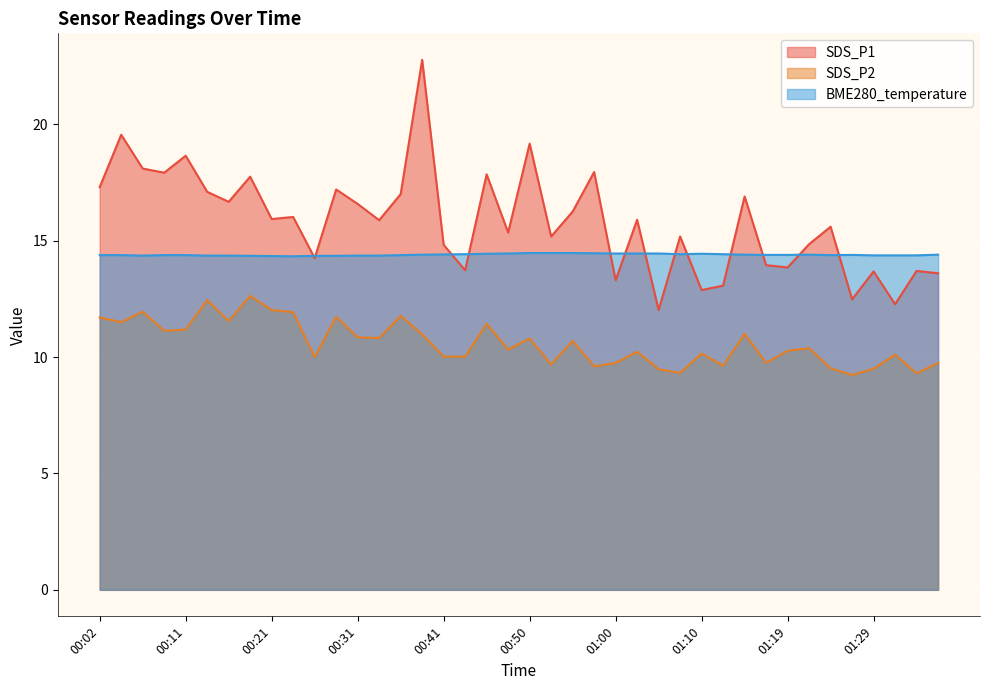

True or false: SDS_P2 and BME280_temperature cross at least once.

False